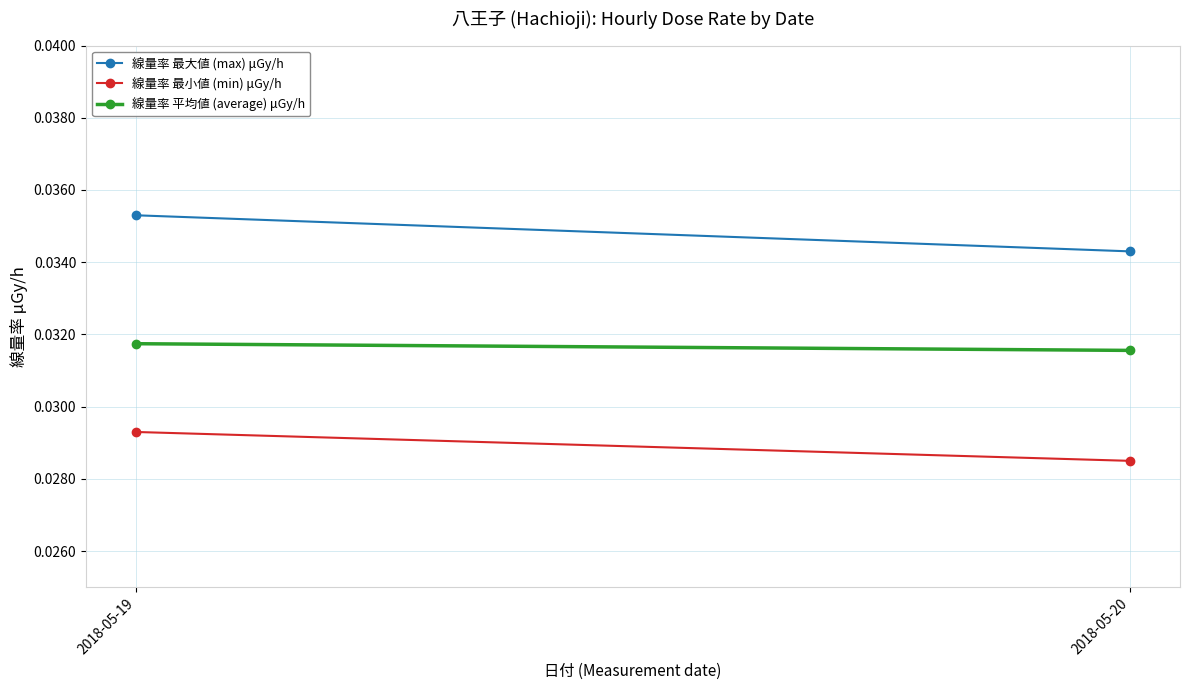

What are all the series names shown in the legend?

線量率 最大値 (max) μGy/h, 線量率 最小値 (min) μGy/h, 線量率 平均値 (average) μGy/h